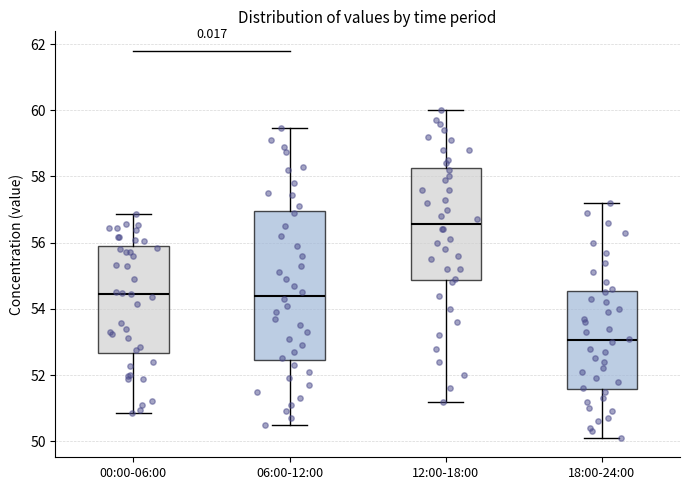

Where does the median line of the box for 00:00-06:00 sit on the y-axis? The values are not printed on the chart, so give them approximately, as read against the axis.

54.4